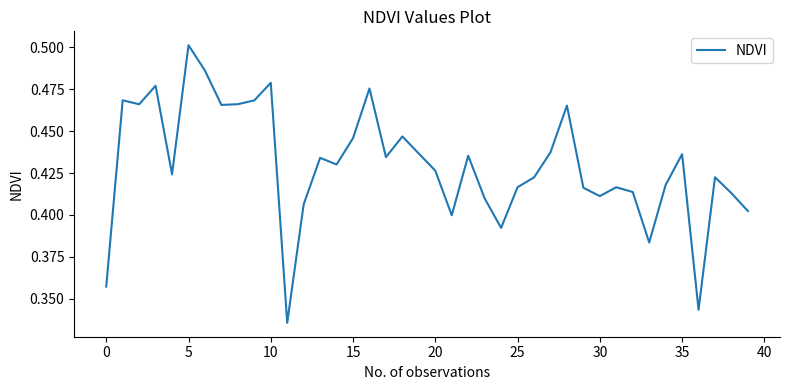

Does the chart have visible grid lines?

No